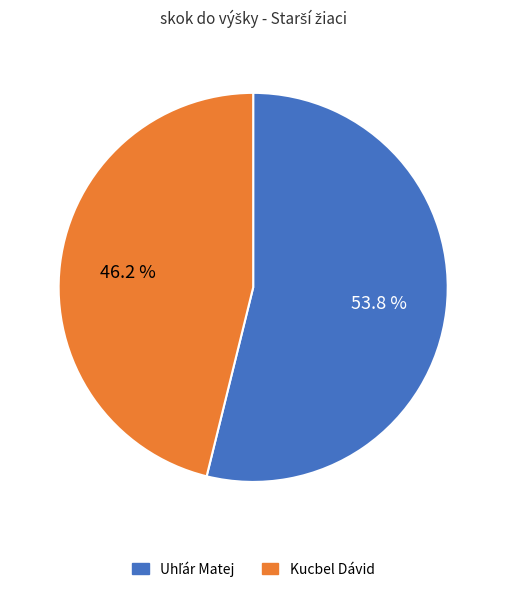

How many segments does this pie chart have?

2